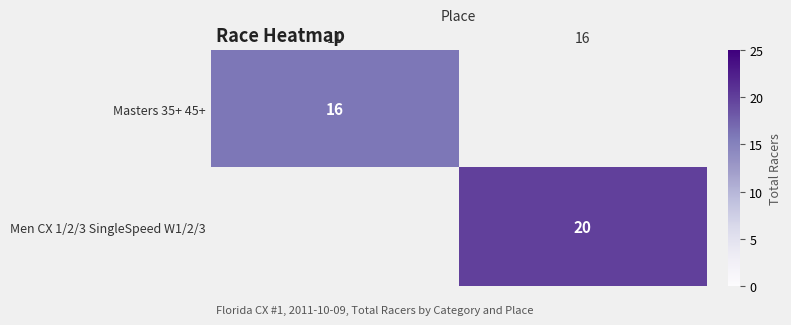

At which category does the chart reach its peak across all series?

16